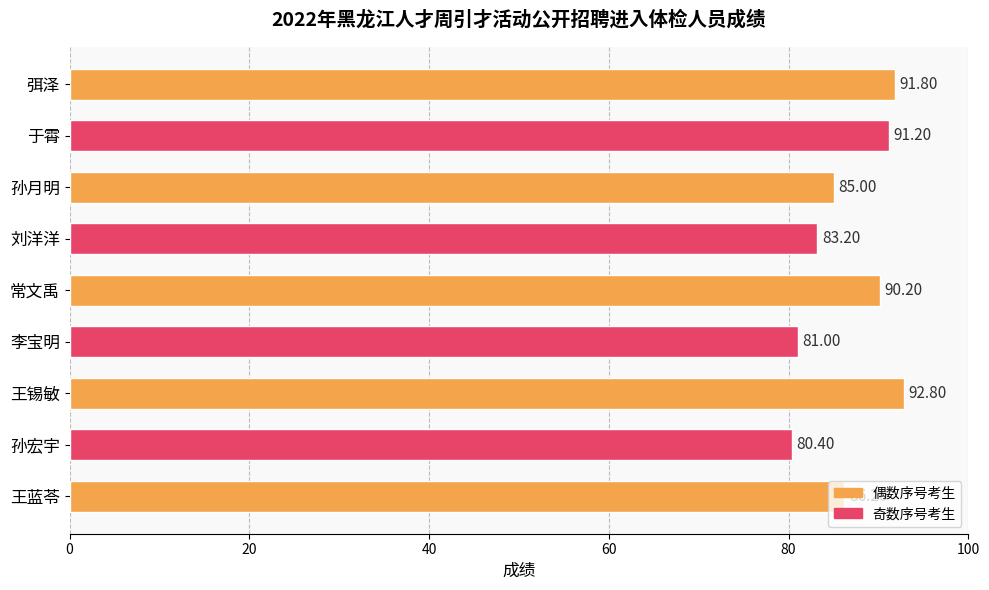

Rank the categories by value from lowest to highest.

孙宏宇, 李宝明, 刘洋洋, 孙月明, 王蓝苓, 常文禹, 于霄, 弭泽, 王锡敏